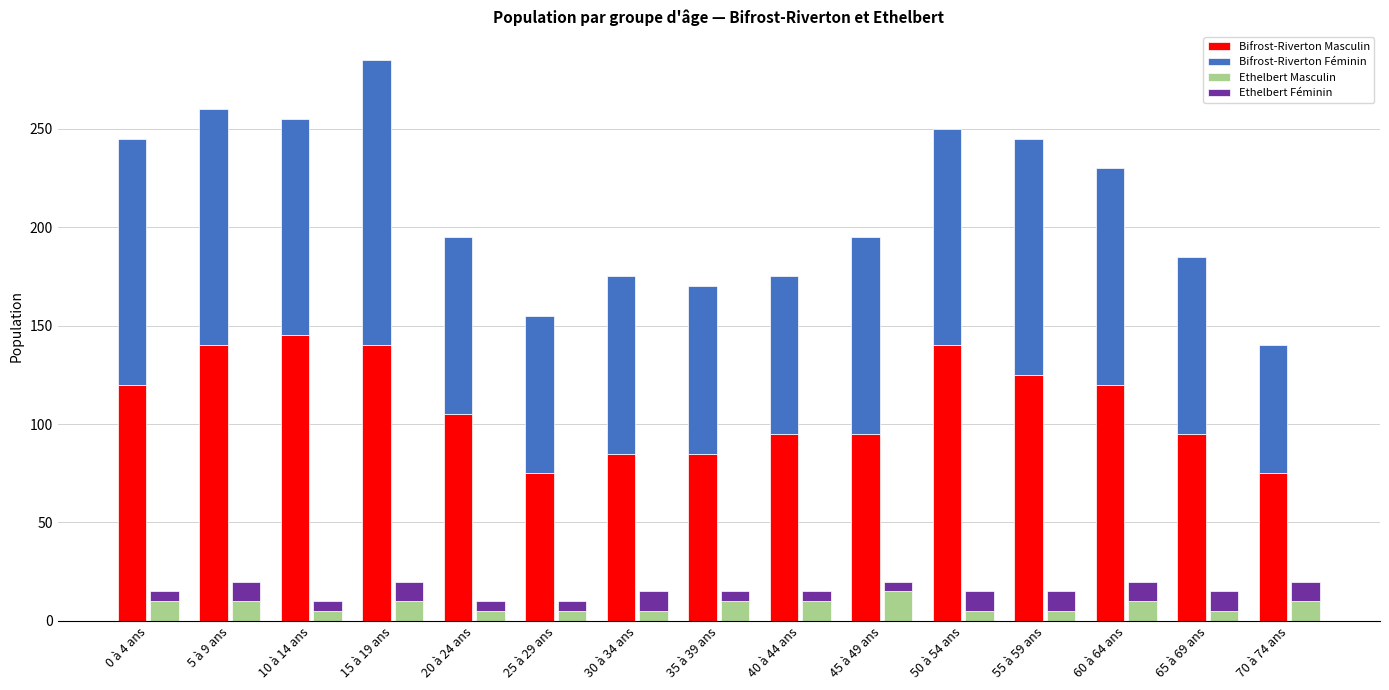

Between 25 à 29 ans and 55 à 59 ans, which is larger?

55 à 59 ans